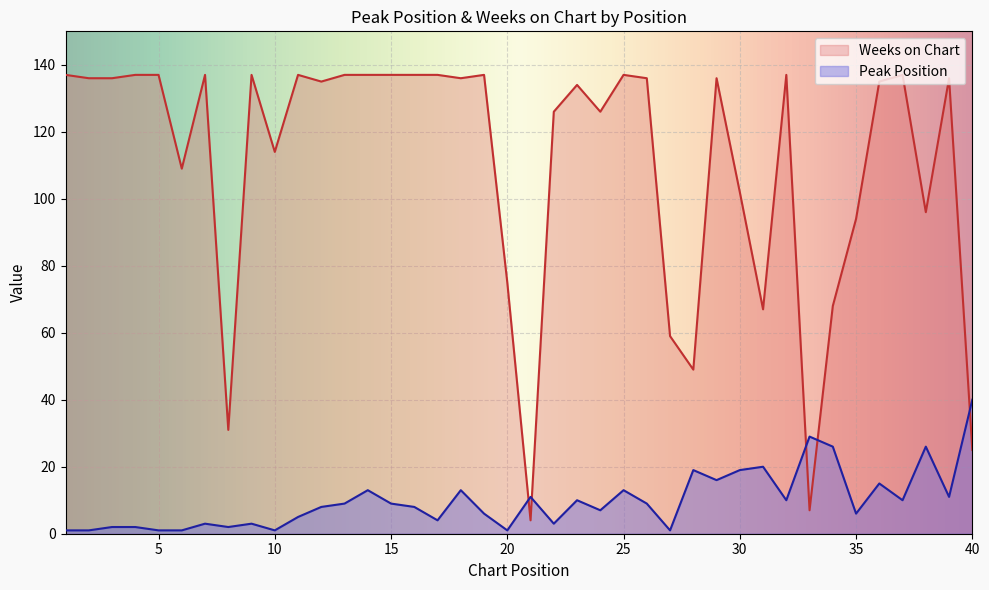

True or false: Weeks on Chart has a value of 75 at 20.

True